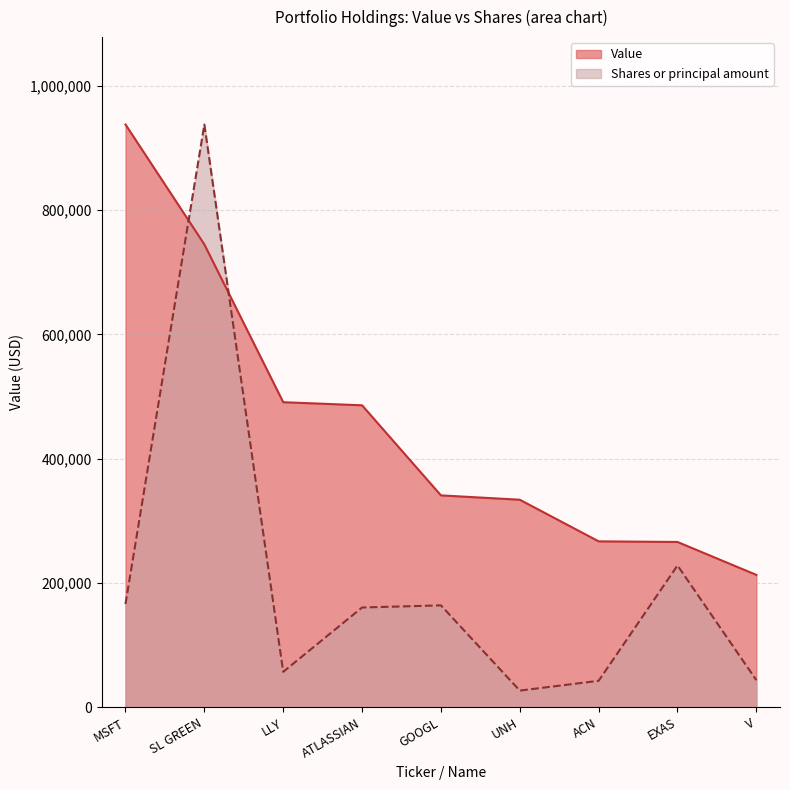

What is the smallest value displayed?

26757.5